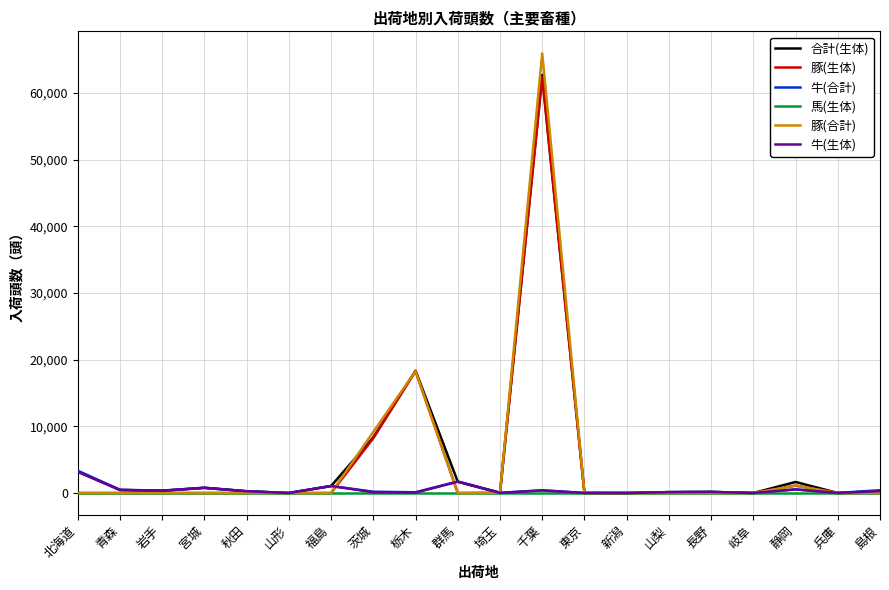

Which series has the largest range (max minus min)?

豚(合計)